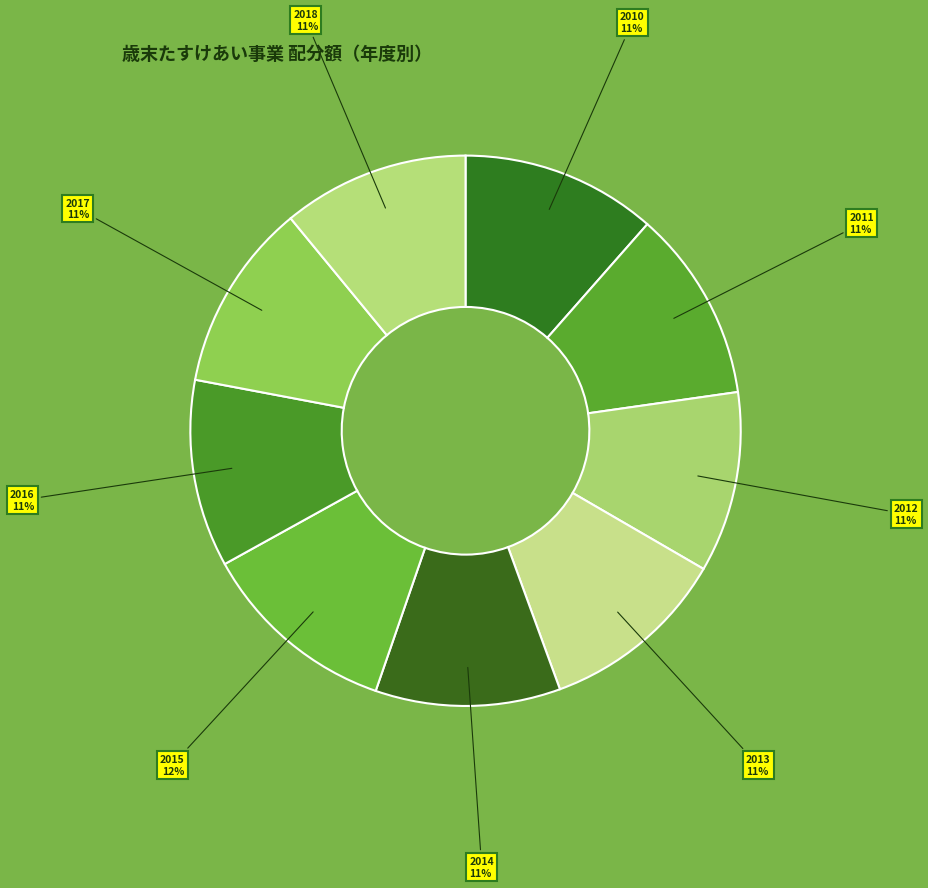

Count the number of slices in the pie.

9